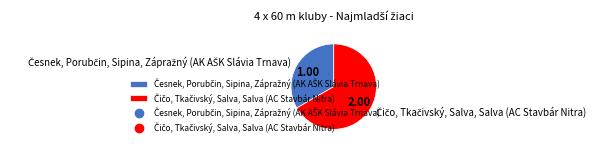

Does any single category account for the majority?

Yes